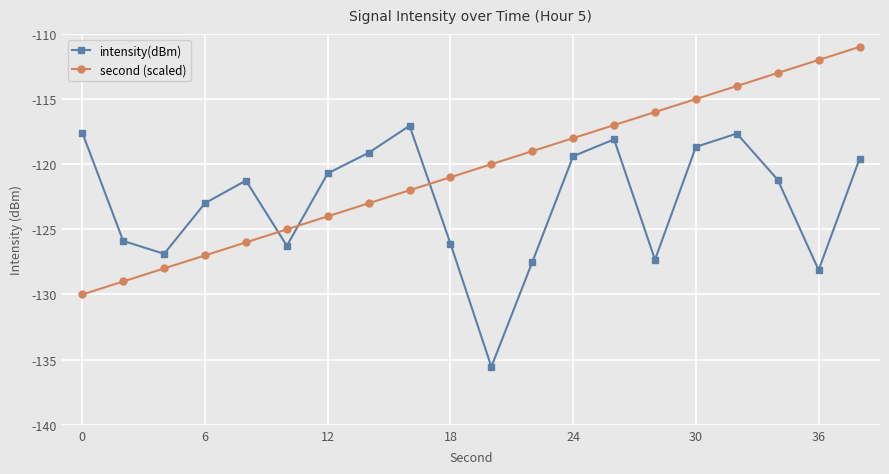

Rank the series by their maximum value, from highest to lowest.

second (scaled), intensity(dBm)